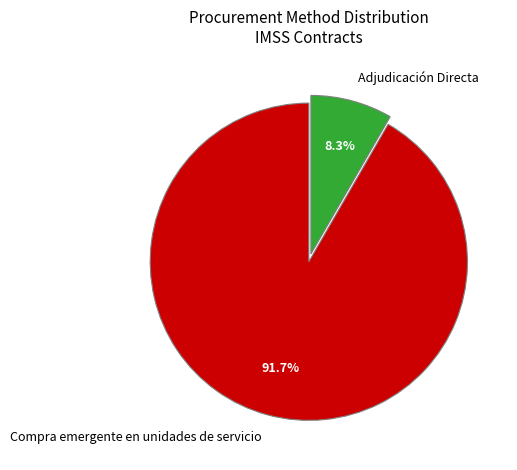

Approximately how many times larger is the value at Compra emergente en unidades de servicio compared to Adjudicación Directa?

11.0